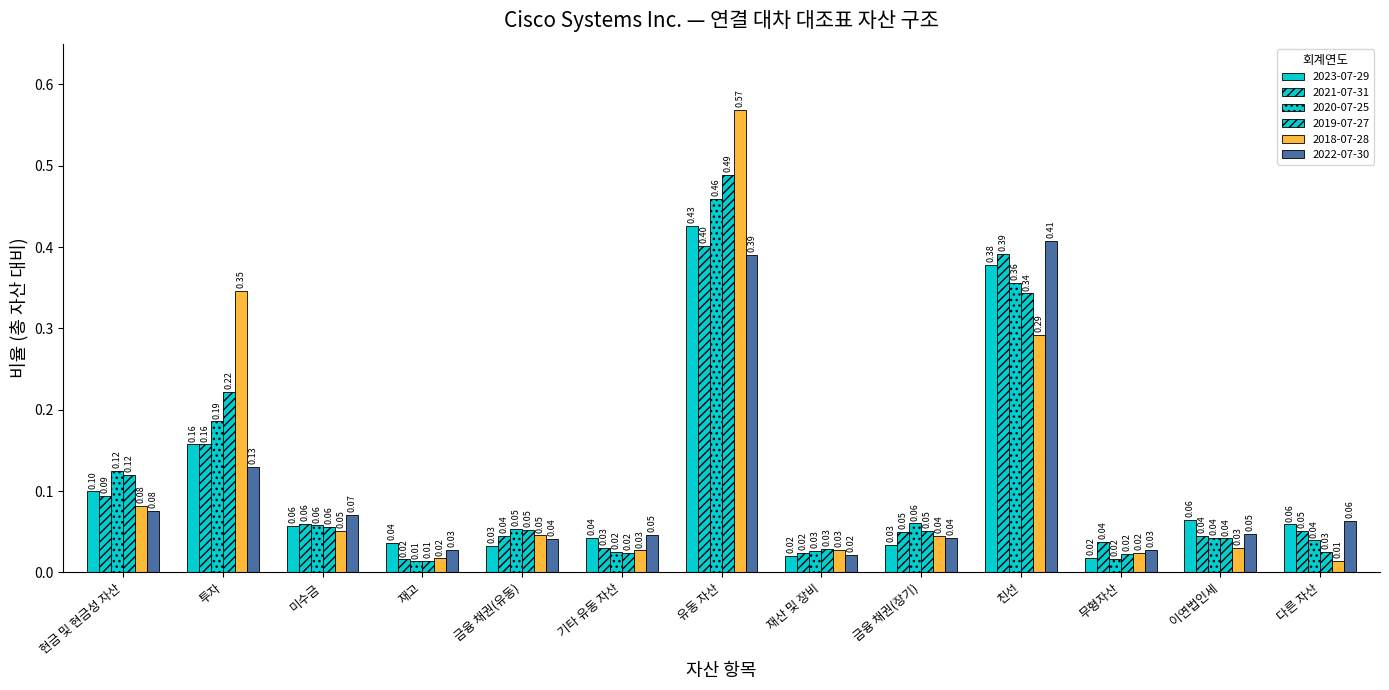

Reading left to right, list all the values displayed in this chart.

2023-07-29: 0.1	0.2	0.1	0.0	0.0	0.0	0.4	0.0	0.0	0.4	0.0	0.1	0.1
2021-07-31: 0.1	0.2	0.1	0.0	0.0	0.0	0.4	0.0	0.1	0.4	0.0	0.0	0.1
2020-07-25: 0.1	0.2	0.1	0.0	0.1	0.0	0.5	0.0	0.1	0.4	0.0	0.0	0.0
2019-07-27: 0.1	0.2	0.1	0.0	0.1	0.0	0.5	0.0	0.1	0.3	0.0	0.0	0.0
2018-07-28: 0.1	0.3	0.1	0.0	0.0	0.0	0.6	0.0	0.0	0.3	0.0	0.0	0.0
2022-07-30: 0.1	0.1	0.1	0.0	0.0	0.0	0.4	0.0	0.0	0.4	0.0	0.0	0.1